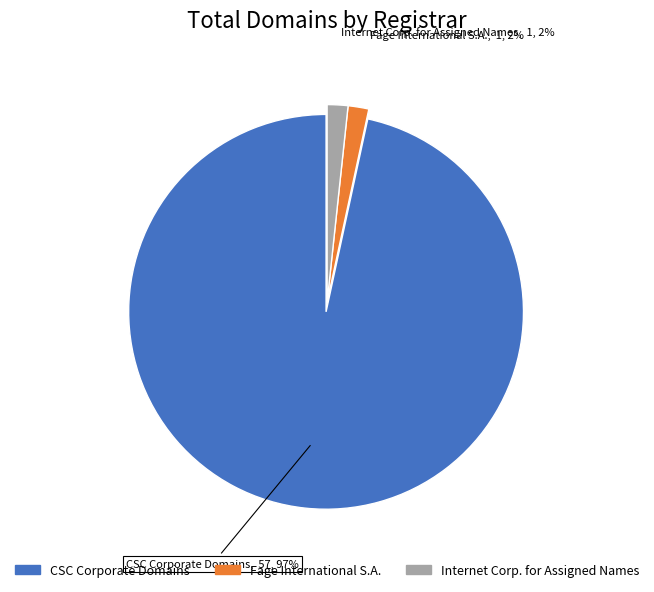

Is there any slice that represents more than half of the pie?

Yes